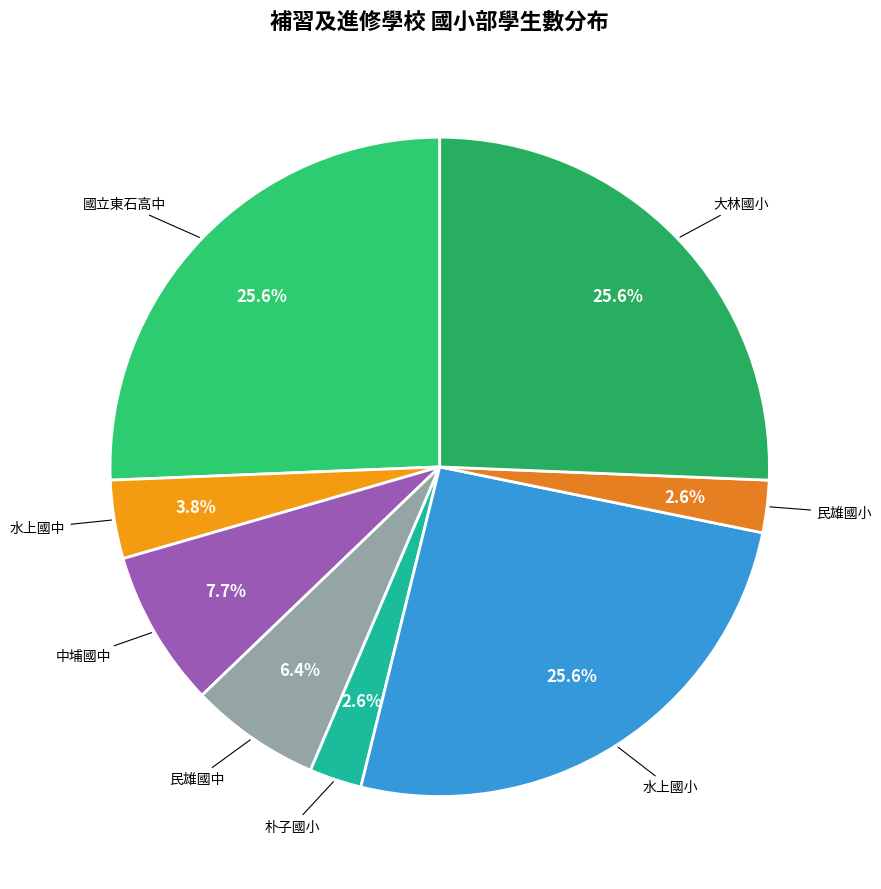

Which slice is the largest?

國立東石高中